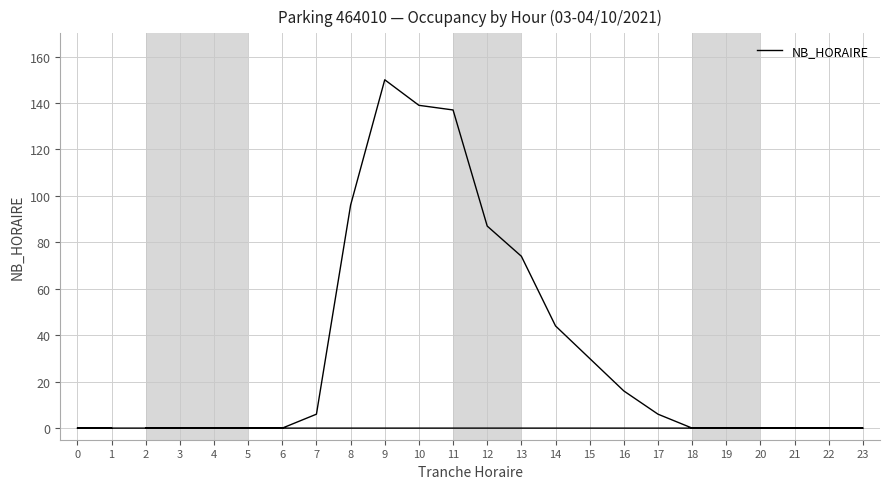

List the labels in order of value, smallest first.

2, 3, 4, 5, 6, 18, 19, 20, 21, 22, 23, 0, 1, 7, 17, 16, 15, 14, 13, 12, 8, 11, 10, 9